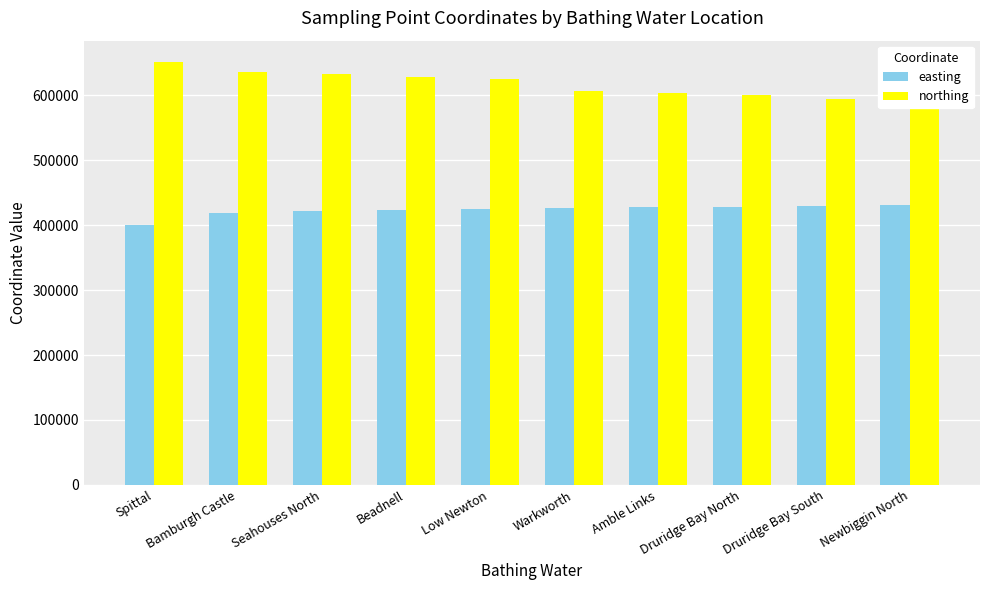

What is the approximate value of easting at Amble Links?

428500